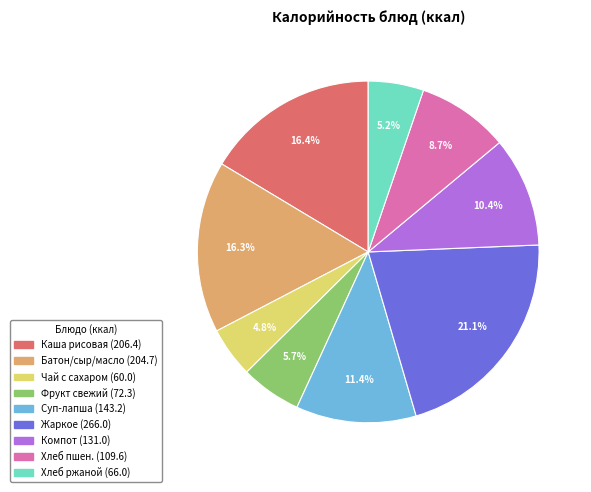

Does any single category account for the majority?

No